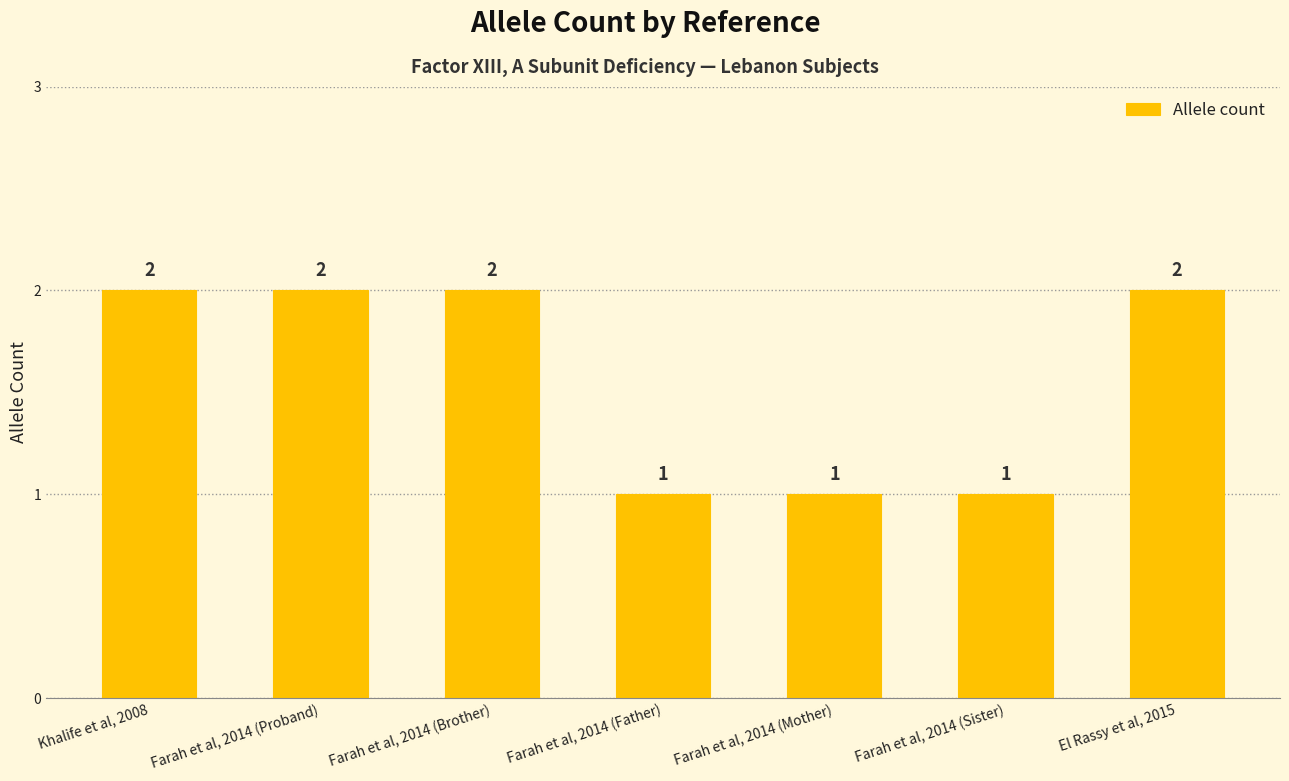

Count the number of data series in this chart.

1